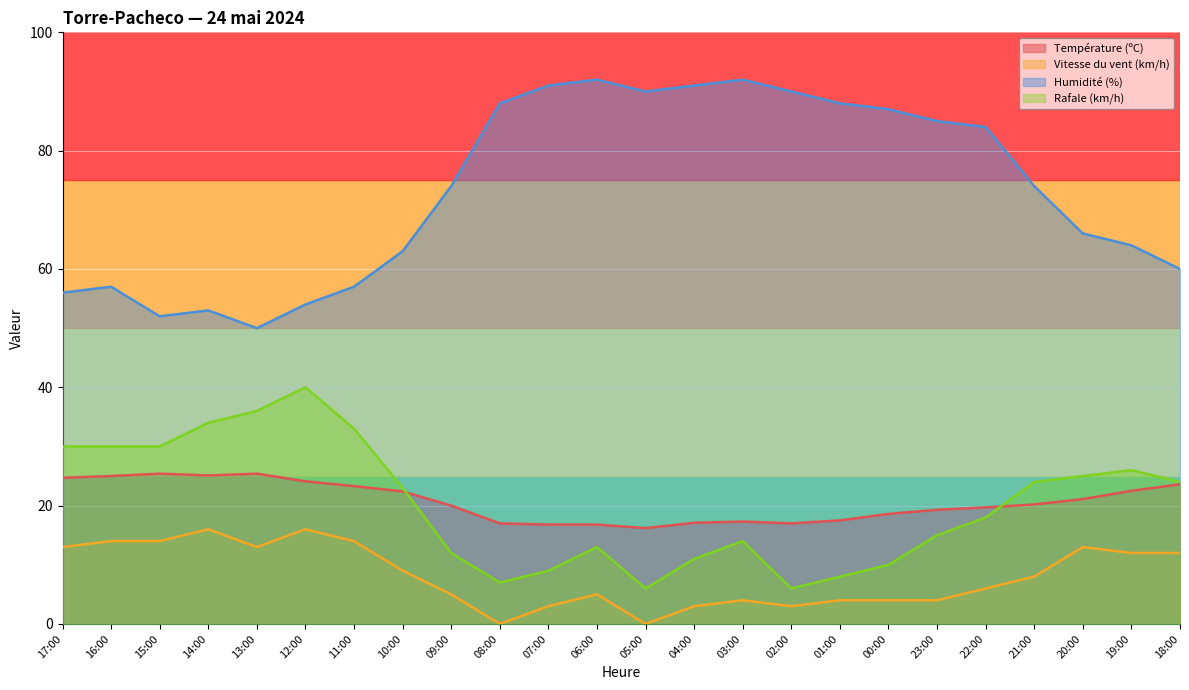

What position from the left is 16:00?

2